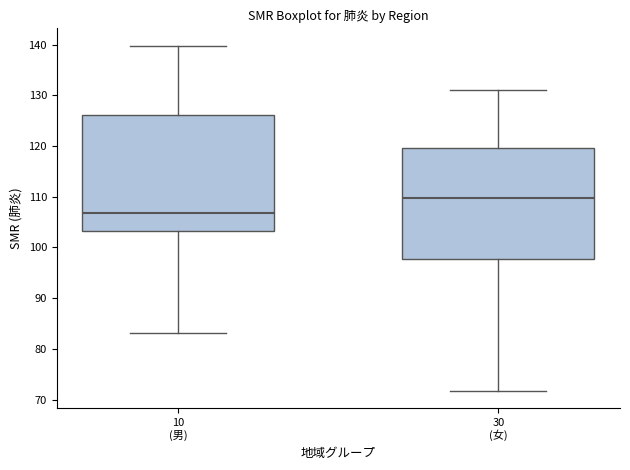

Where does the lower whisker of the box for 30 (女) end on the y-axis? The values are not printed on the chart, so give them approximately, as read against the axis.

72